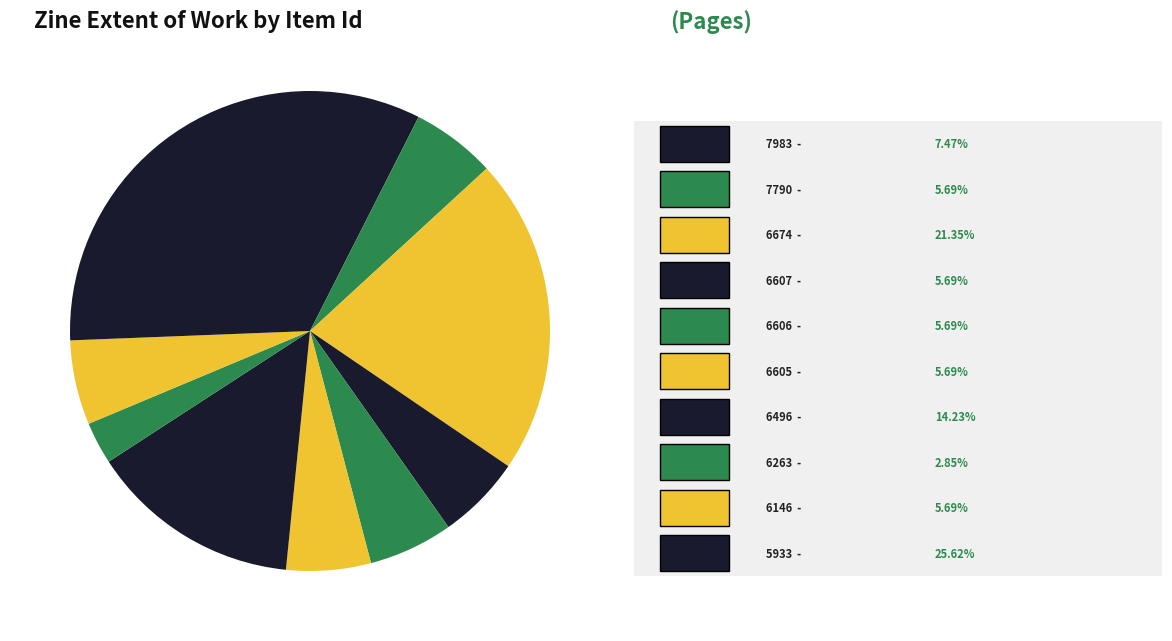

Is there a majority slice in this chart?

No